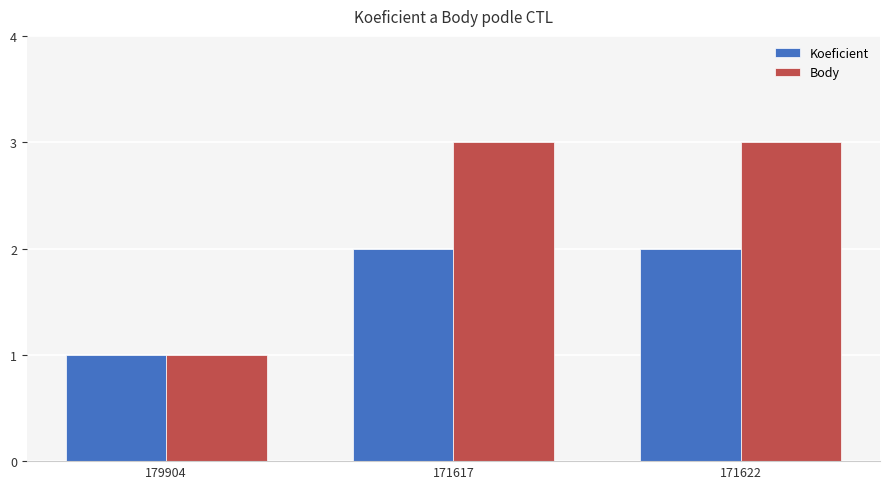

Is it true that Koeficient equals 3 at 171622?

False